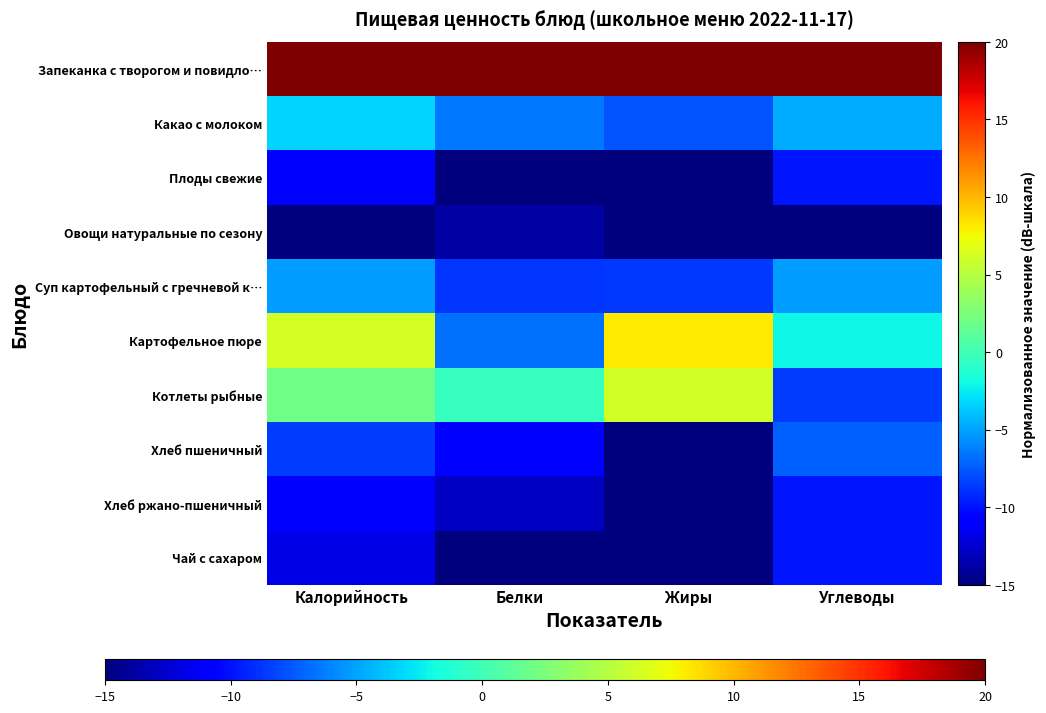

Reading left to right, extract all data points from this chart.

Запеканка с творогом и повидло…: Калорийность=20.0	Белки=20.0	Жиры=20.0	Углеводы=20.0
Какао с молоком: Калорийность=-3.3	Белки=-6.5	Жиры=-7.6	Углеводы=-4.6
Плоды свежие: Калорийность=-11.0	Белки=-15.0	Жиры=-15.0	Углеводы=-9.8
Овощи натуральные по сезону: Калорийность=-15.0	Белки=-13.8	Жиры=-14.9	Углеводы=-15.0
Суп картофельный с гречневой к…: Калорийность=-5.2	Белки=-8.8	Жиры=-8.7	Углеводы=-5.3
Картофельное пюре: Калорийность=6.3	Белки=-6.7	Жиры=8.2	Углеводы=-2.0
Котлеты рыбные: Калорийность=2.0	Белки=-0.4	Жиры=6.1	Углеводы=-8.5
Хлеб пшеничный: Калорийность=-8.5	Белки=-10.8	Жиры=-15.0	Углеводы=-7.2
Хлеб ржано-пшеничный: Калорийность=-11.1	Белки=-12.9	Жиры=-15.0	Углеводы=-9.8
Чай с сахаром: Калорийность=-11.8	Белки=-15.0	Жиры=-15.0	Углеводы=-9.8